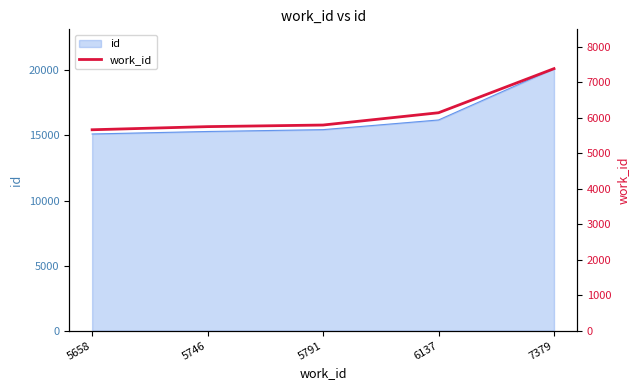

The chart shows a value of 5042 at 7379. True or false?

False